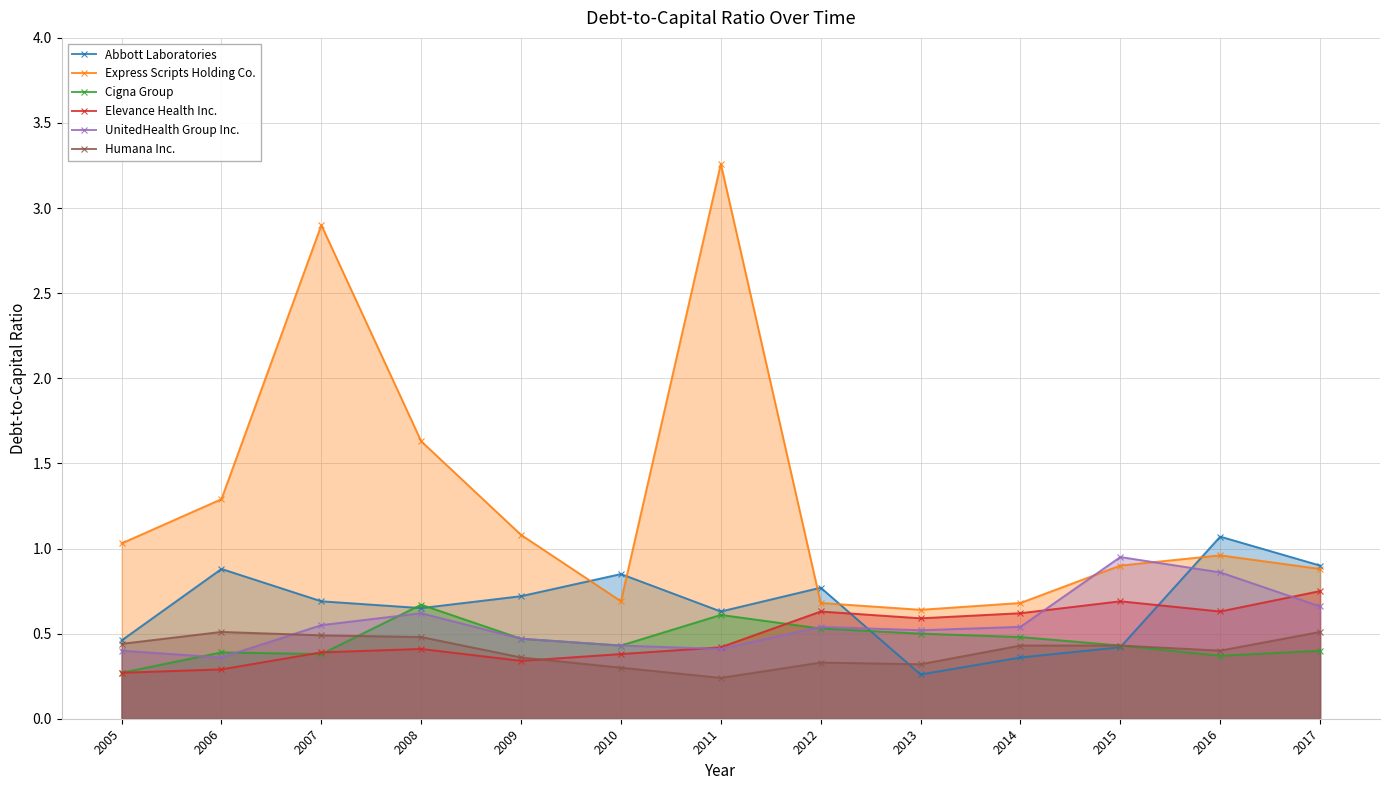

At which category is the sum across all series the highest?

2011